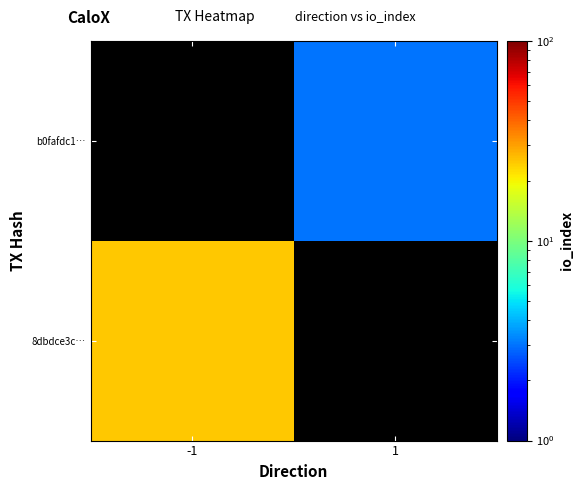

At how many categories does at least one series exceed 17?

1